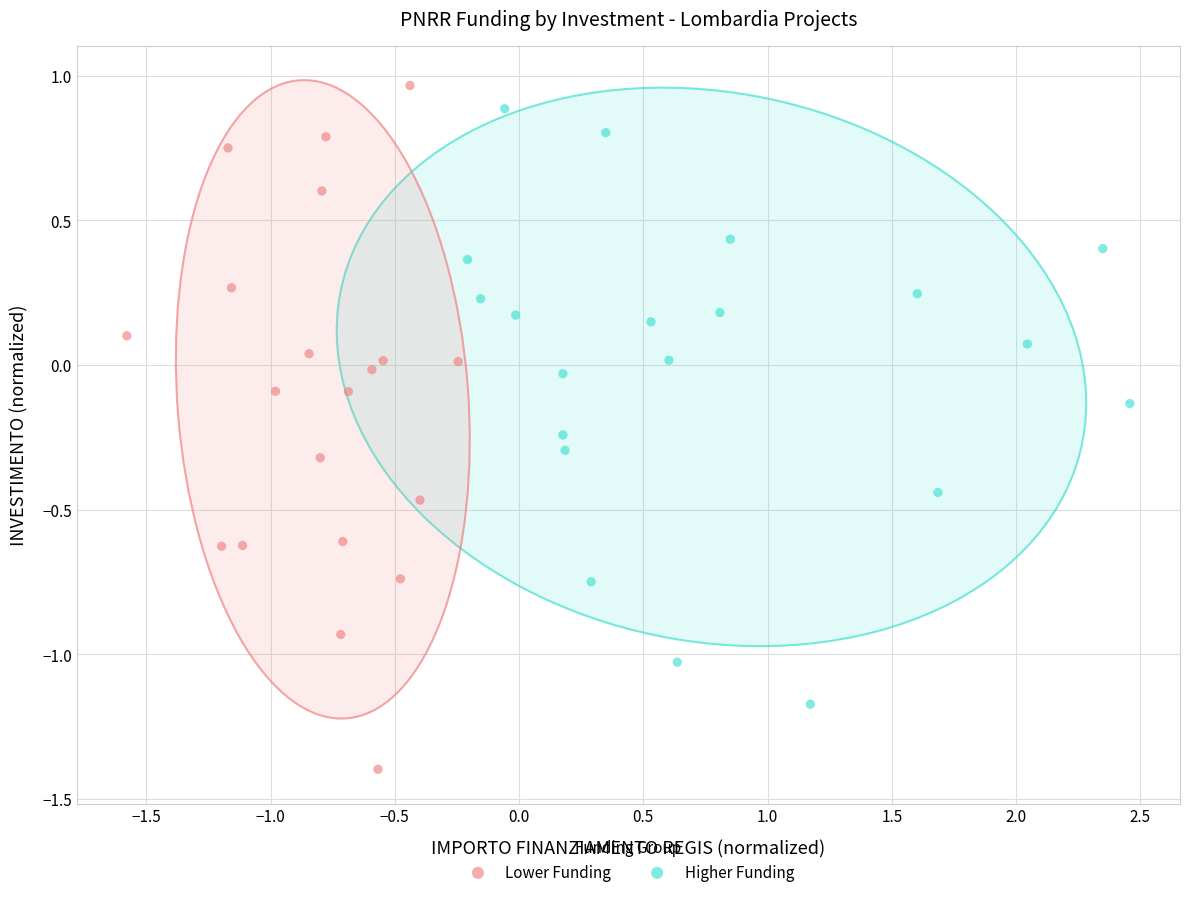

Which series has the largest Y range (max minus min)?

Lower Funding